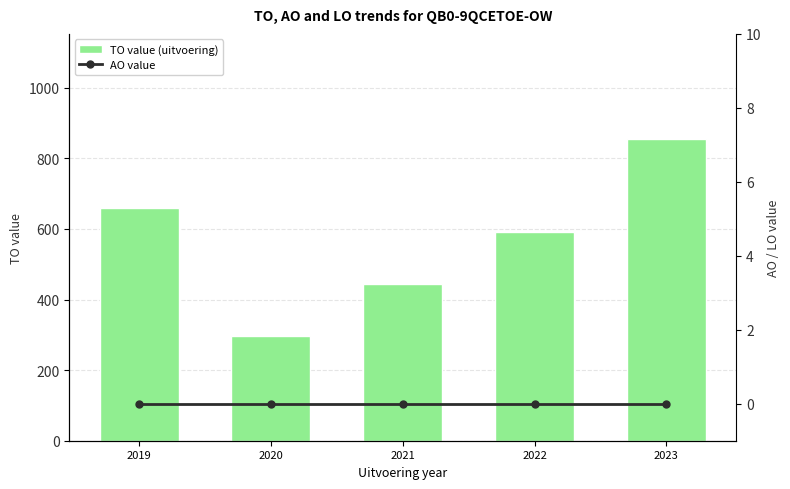

Rank the series at 2019 from lowest to highest value.

AO value, TO value (uitvoering)